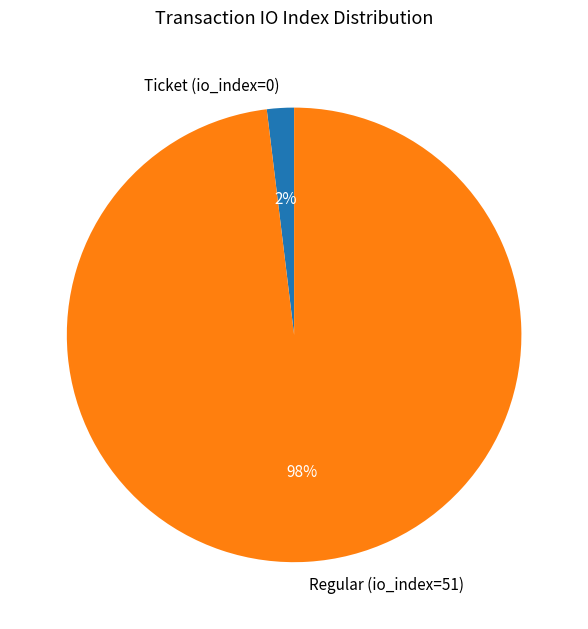

To the nearest percent, what is the average slice percentage?

50%